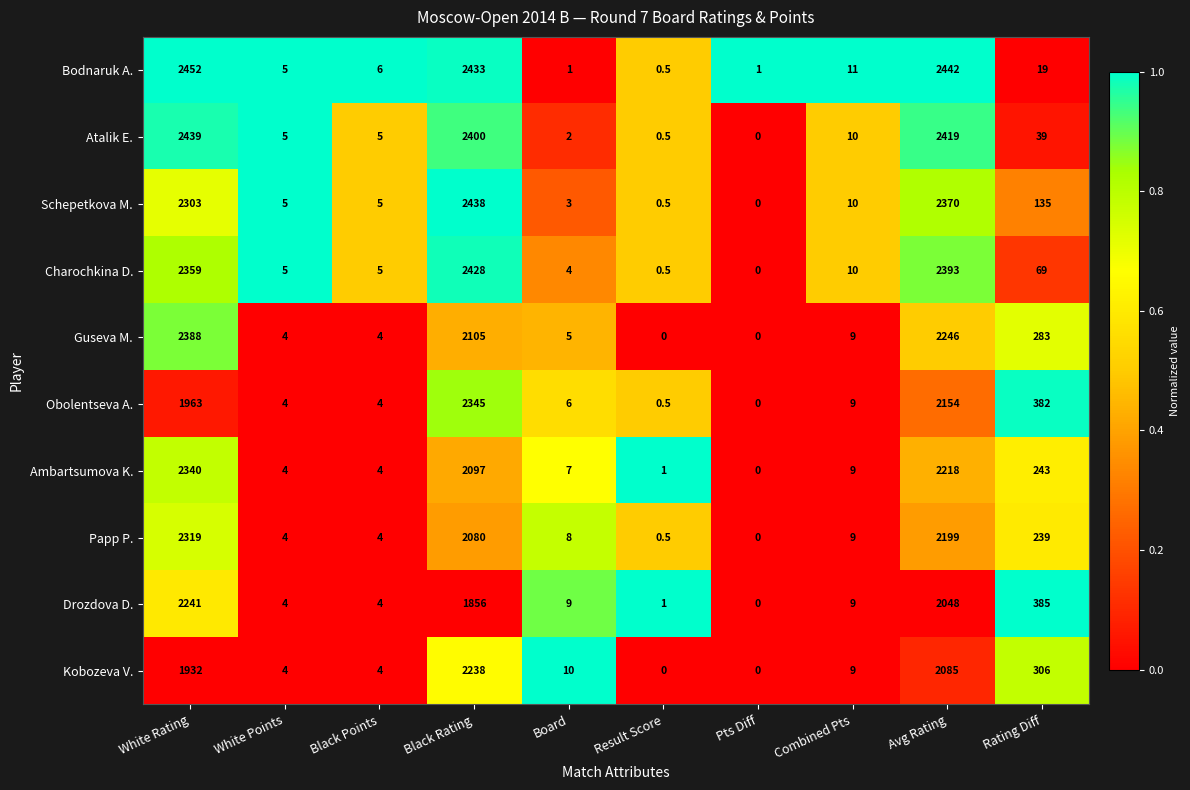

Rank the series by their maximum value, from lowest to highest.

Kobozeva V., Drozdova D., Papp P., Ambartsumova K., Obolentseva A., Guseva M., Charochkina D., Schepetkova M., Atalik E., Bodnaruk A.